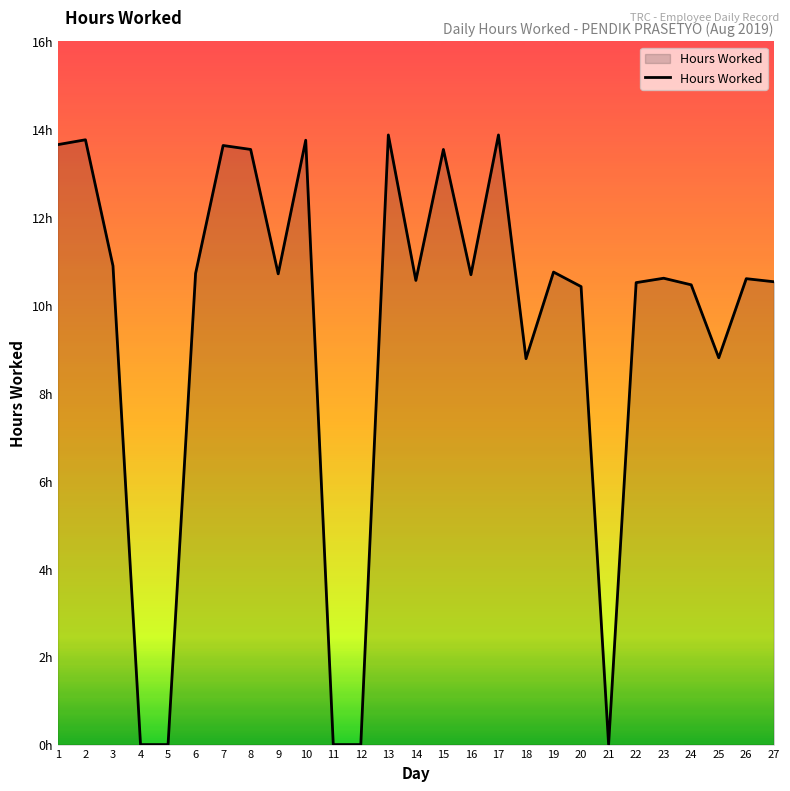

The value at 27 is 10.5. True or false?

True